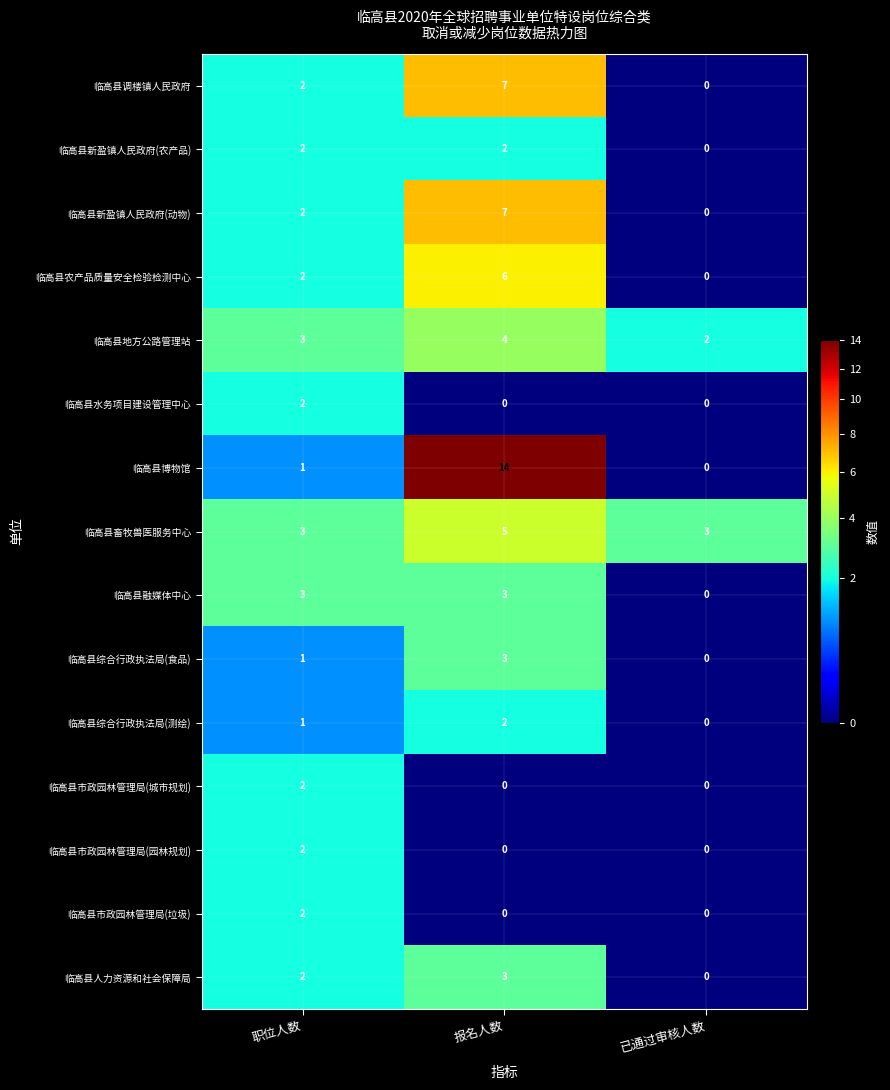

What is the difference between the highest and lowest values at 已通过审核人数?

3